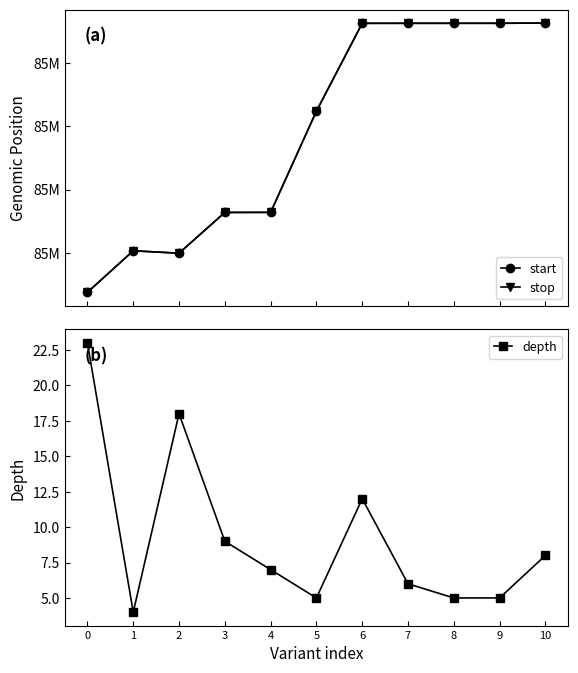

The value of stop at 4 is 22676808. True or false?

False